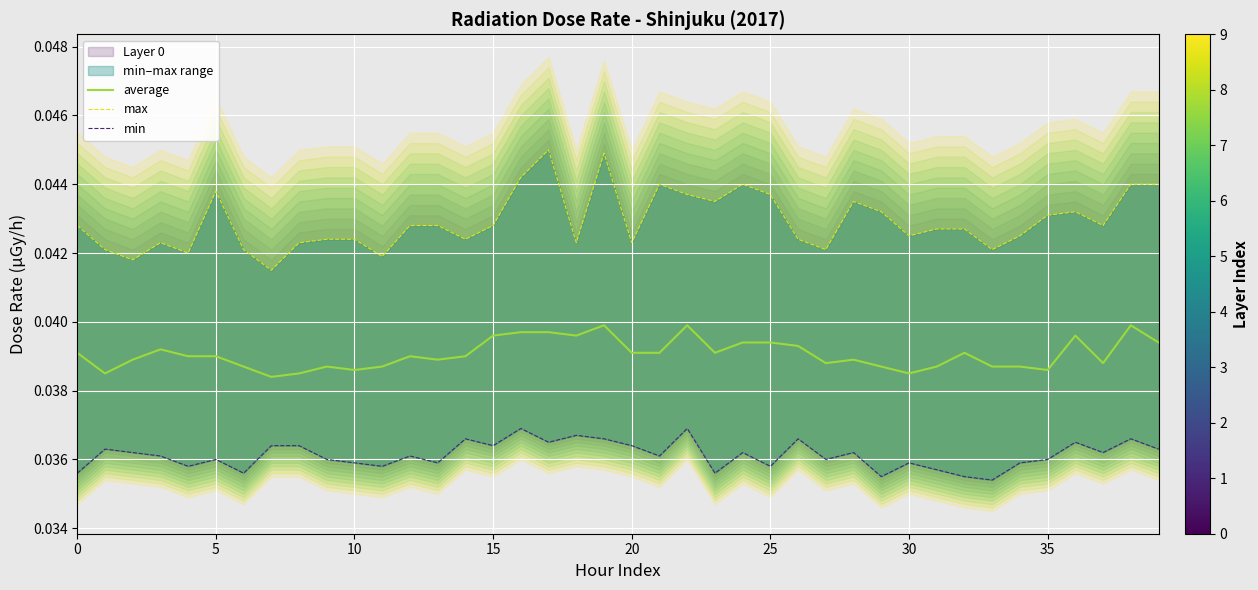

Which series changed the most between 35 and 9?

max